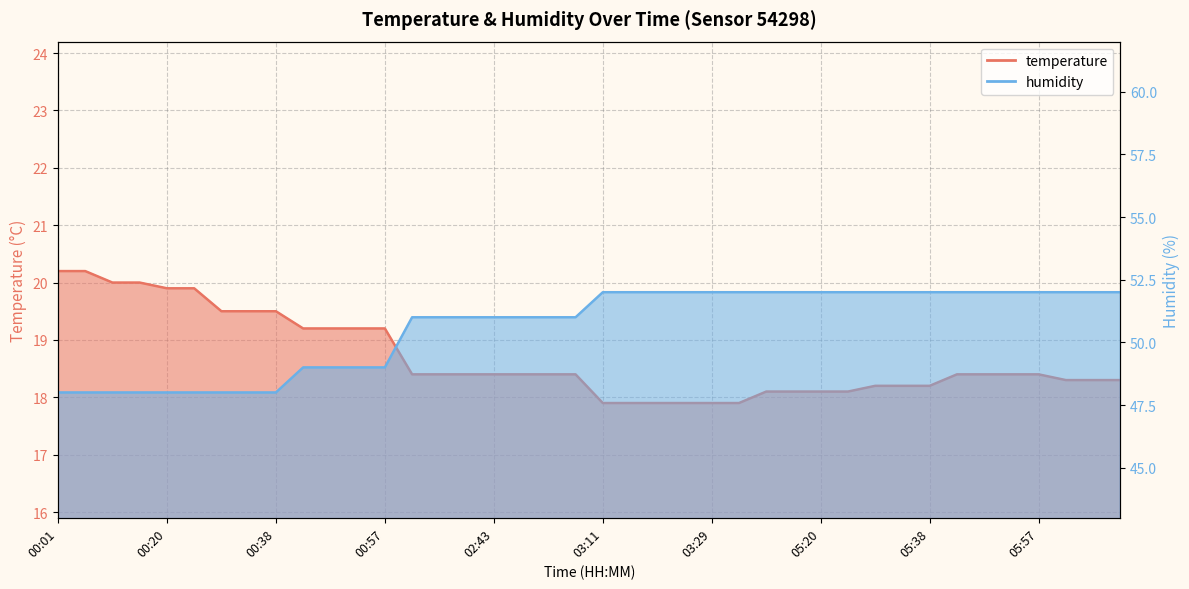

What position from the left is 02:29?

14